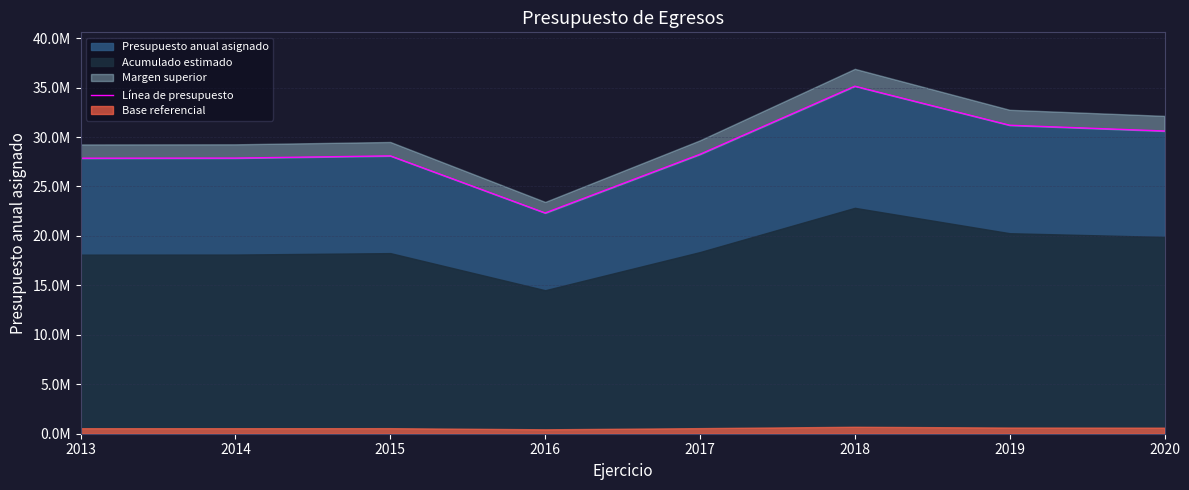

What is the value of the 2nd point from the left?

27869000.0